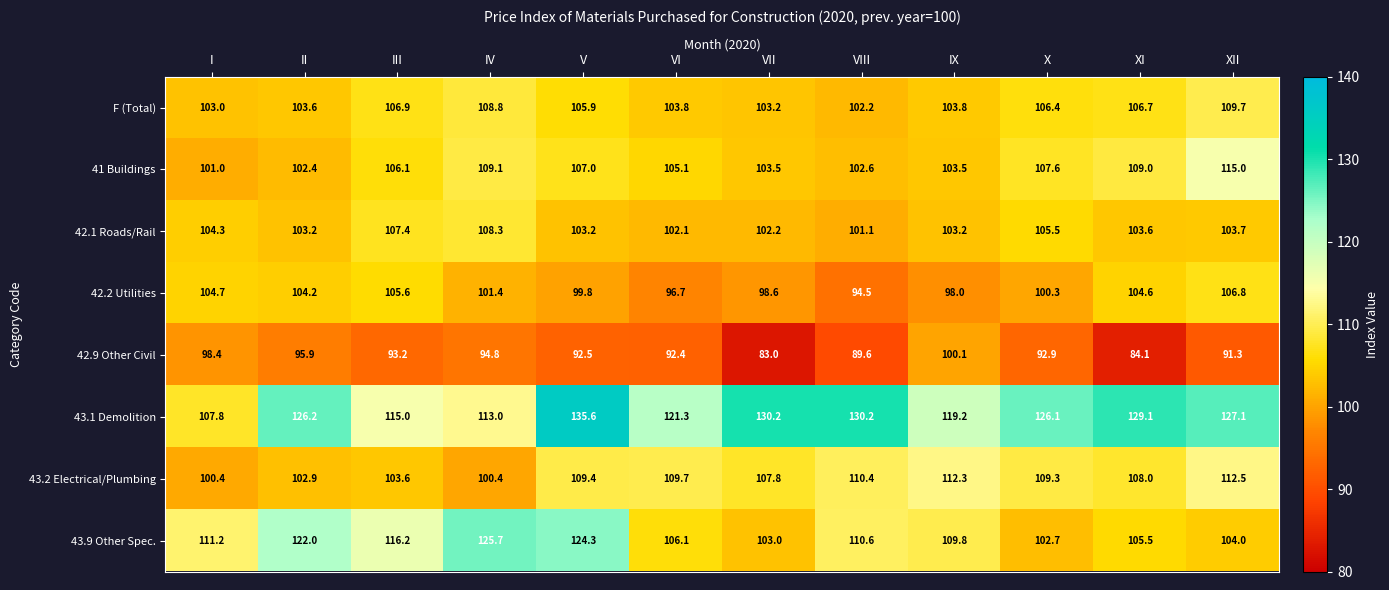

What is the difference between the highest and lowest values at IX?

21.2